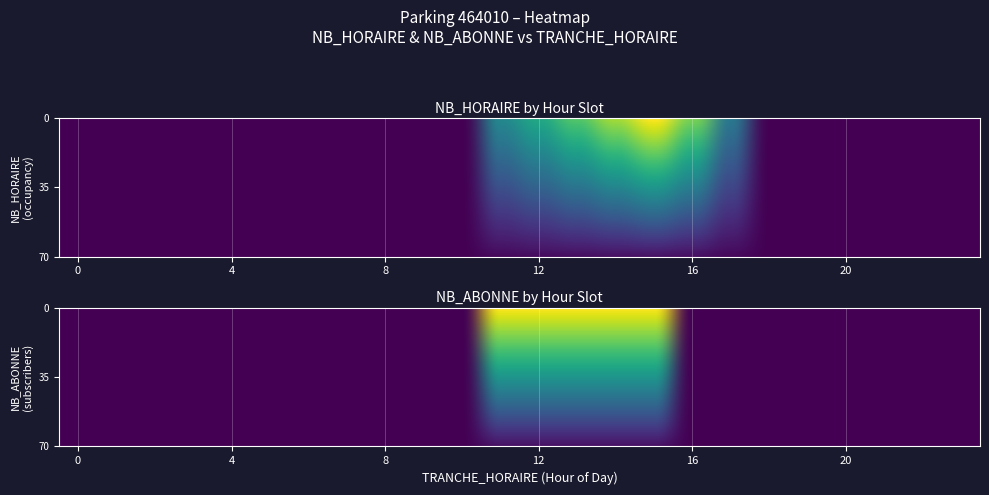

At which category is the sum across all series the highest?

15